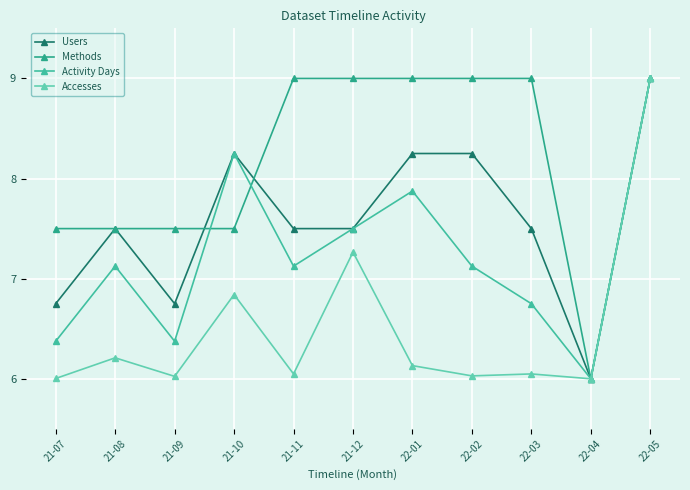

What is the difference between the Methods values at 22-02 and 21-09?

1.5